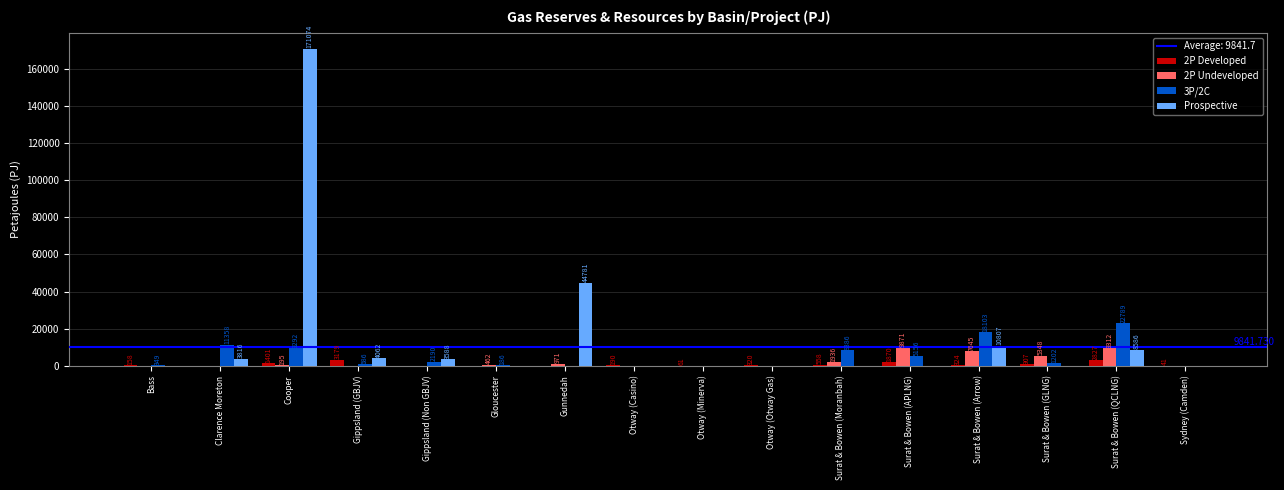

What is the sum of all 2P Undeveloped values?

35739.8